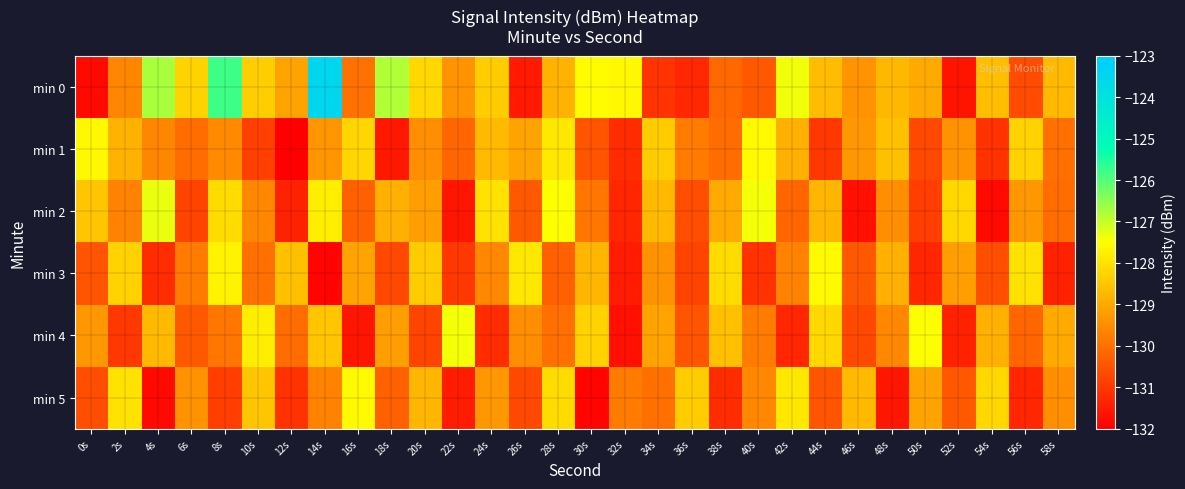

Rank the series at 28s from lowest to highest value.

min 3, min 4, min 0, min 5, min 1, min 2